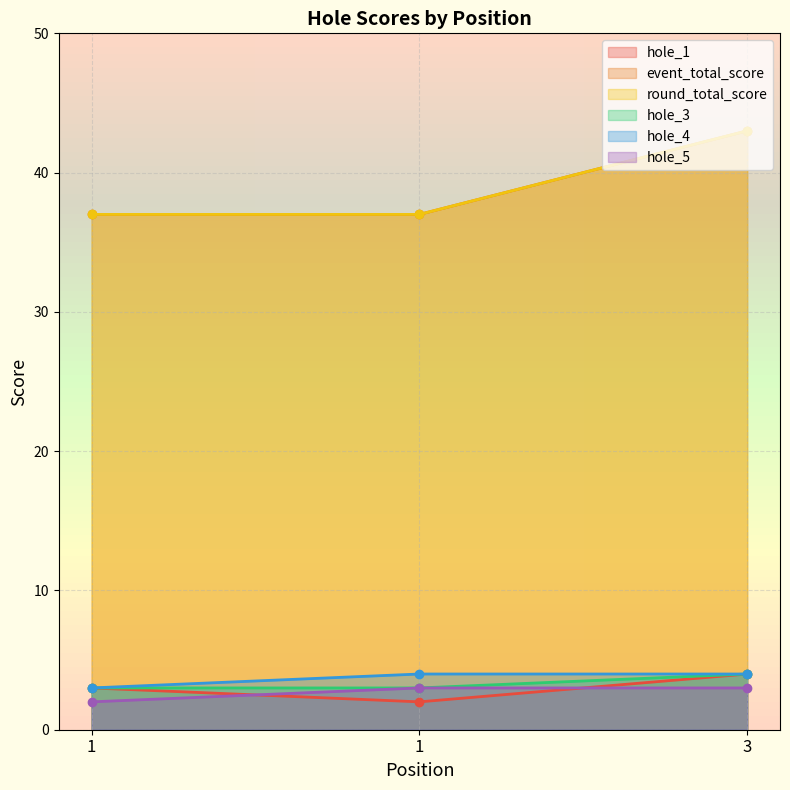

Does the chart display data point markers on the line(s)?

Yes